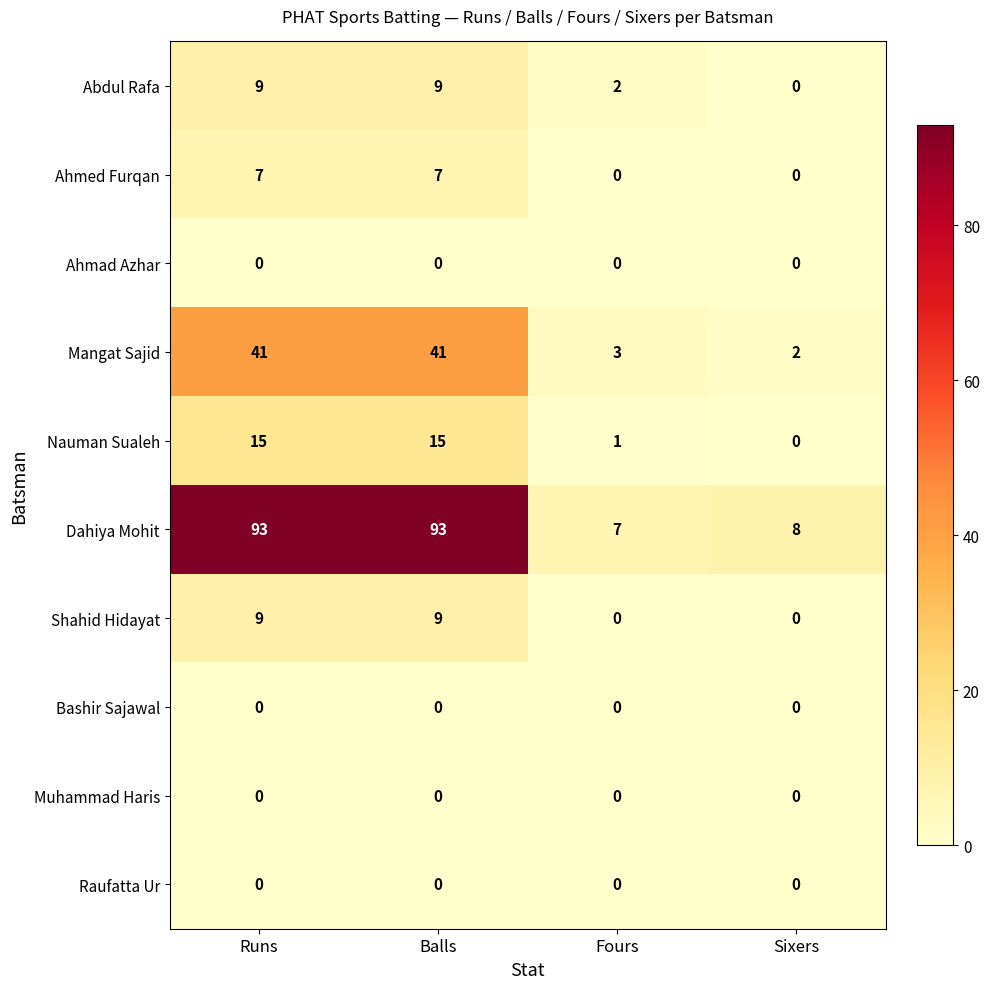

What is the highest value of the Mangat Sajid series?

41